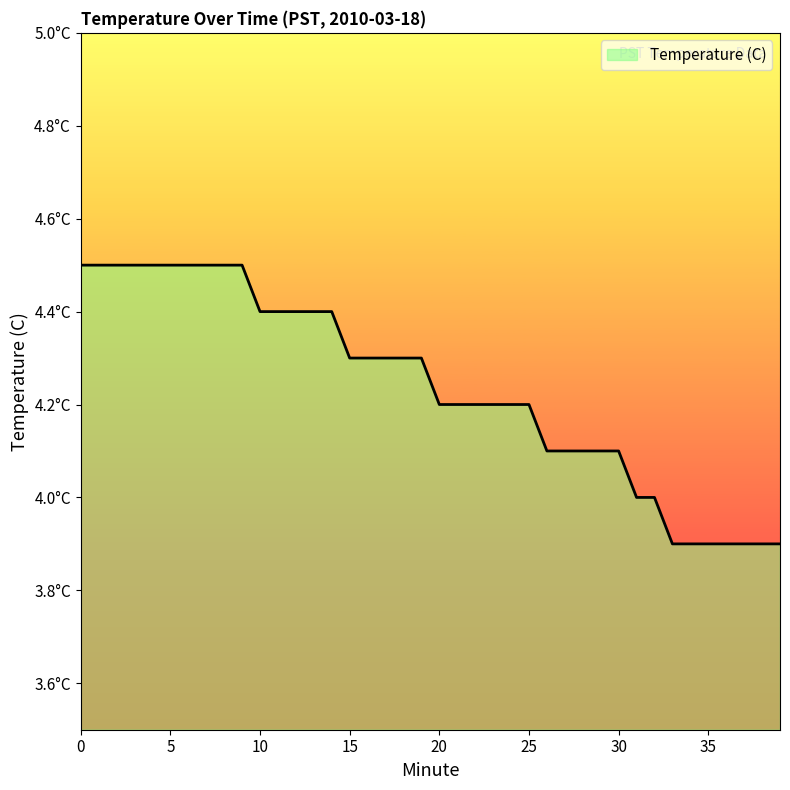

Does the chart display data point markers on the line(s)?

No